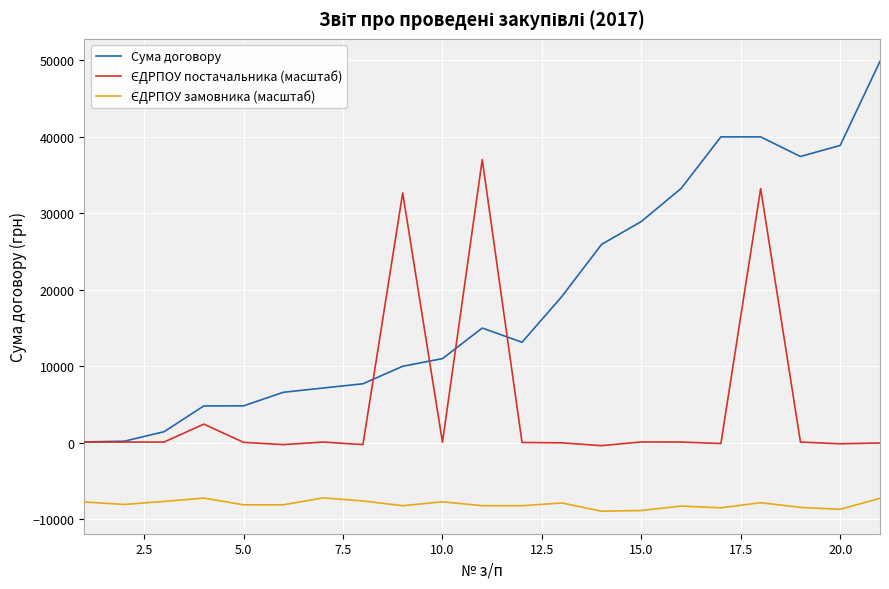

What is the greatest value displayed?

49878.2